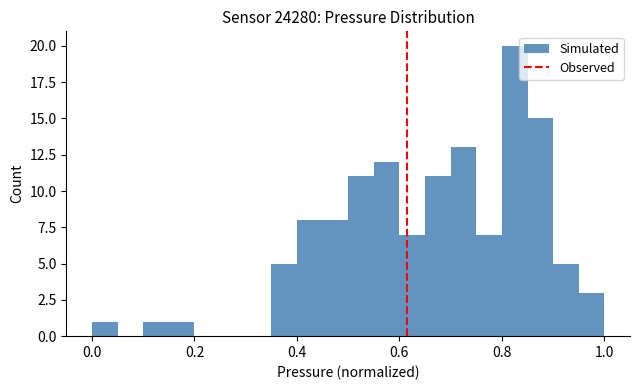

Around what value on the x-axis is the tallest bar? Give the approximate position of its centre, as read against the axis.

0.82